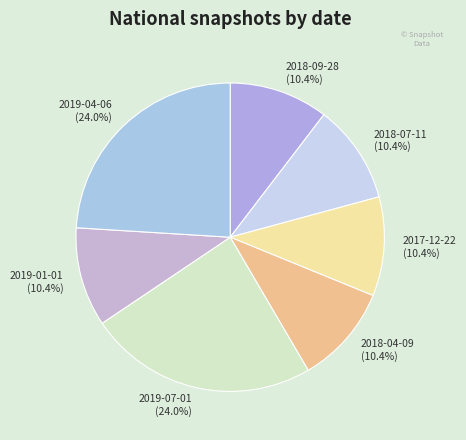

Between 2018-04-09 and 2019-07-01, which is larger?

2019-07-01